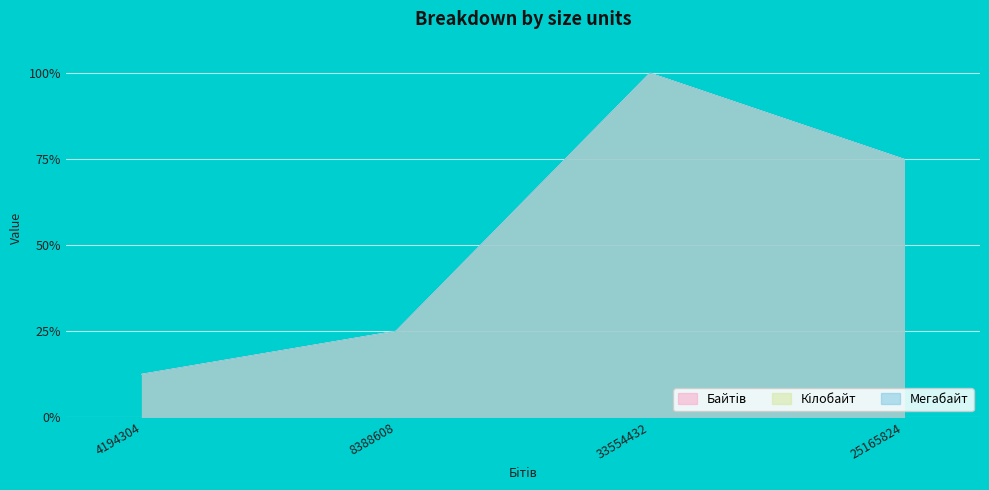

True or false: Кiлобайт has more than 2 points higher than both neighbors.

False